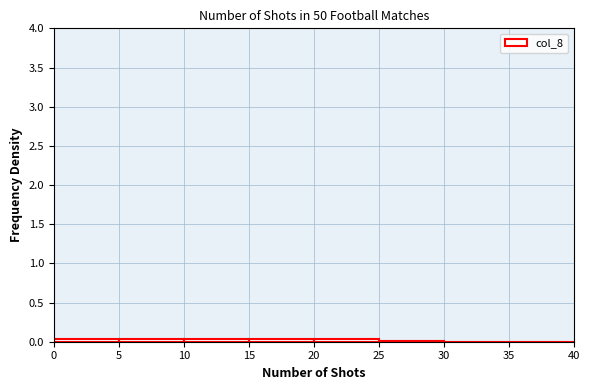

Reading left to right, transcribe this chart: for each bar, give the range it covers on the x-axis and its height. The values are not printed on the chart, so give them approximately, as read against the axis.

0 to 5: under 0.05
5 to 10: under 0.05
10 to 15: under 0.05
15 to 20: under 0.05
20 to 25: under 0.05
25 to 30: under 0.05
30 to 35: 0
35 to 40: 0